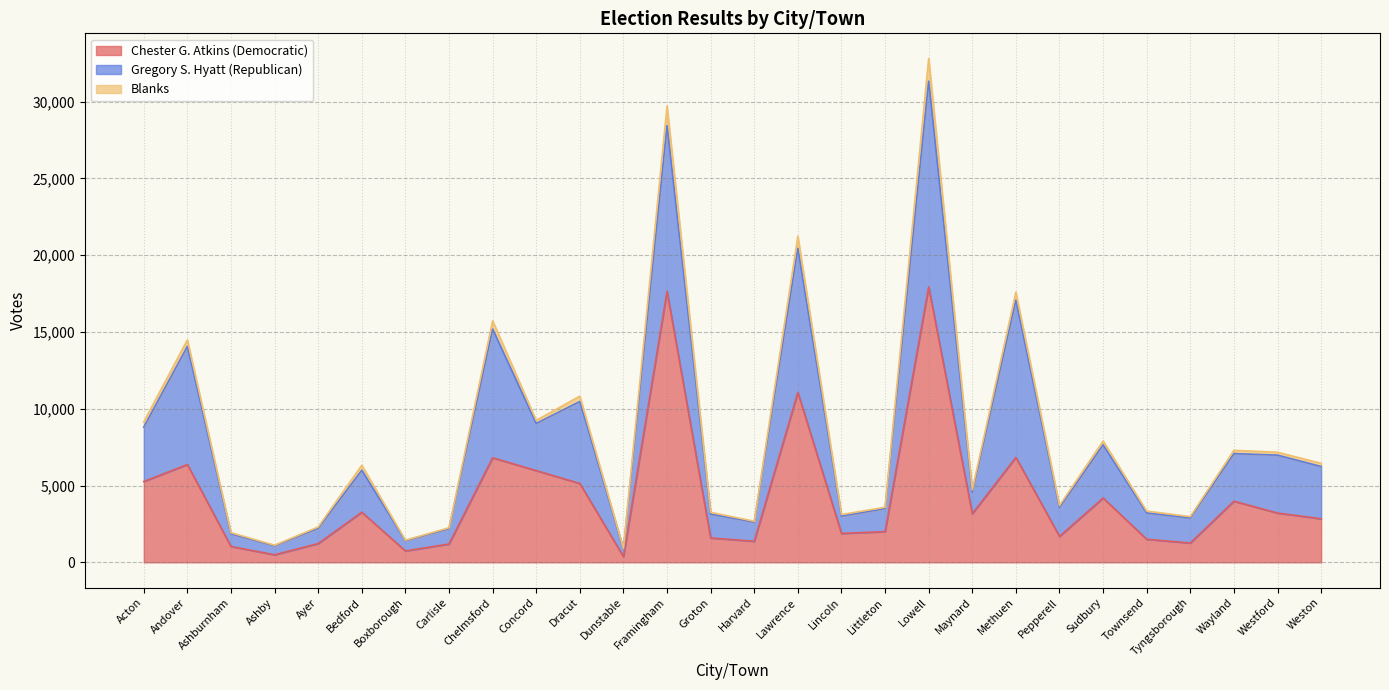

Is it true that Chester G. Atkins (Democratic) equals 1258 at Tyngsborough?

True